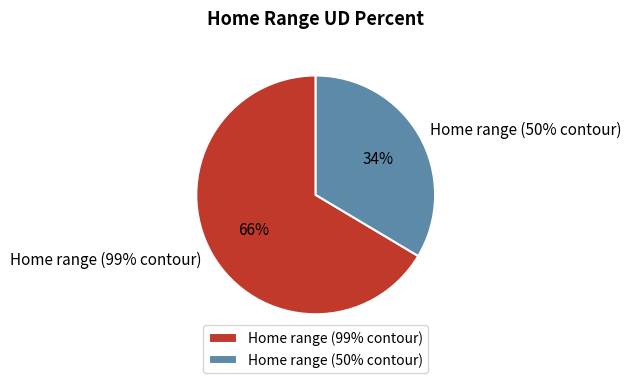

Does Home range (99% contour) account for over 50% of the chart?

Yes